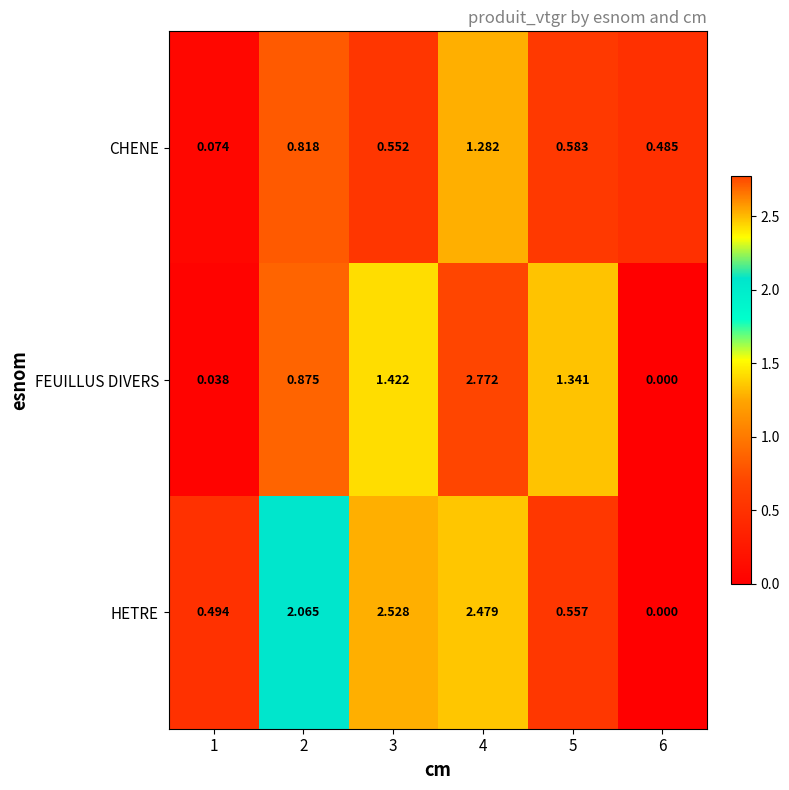

Which series changed the most between 2 and 5?

HETRE